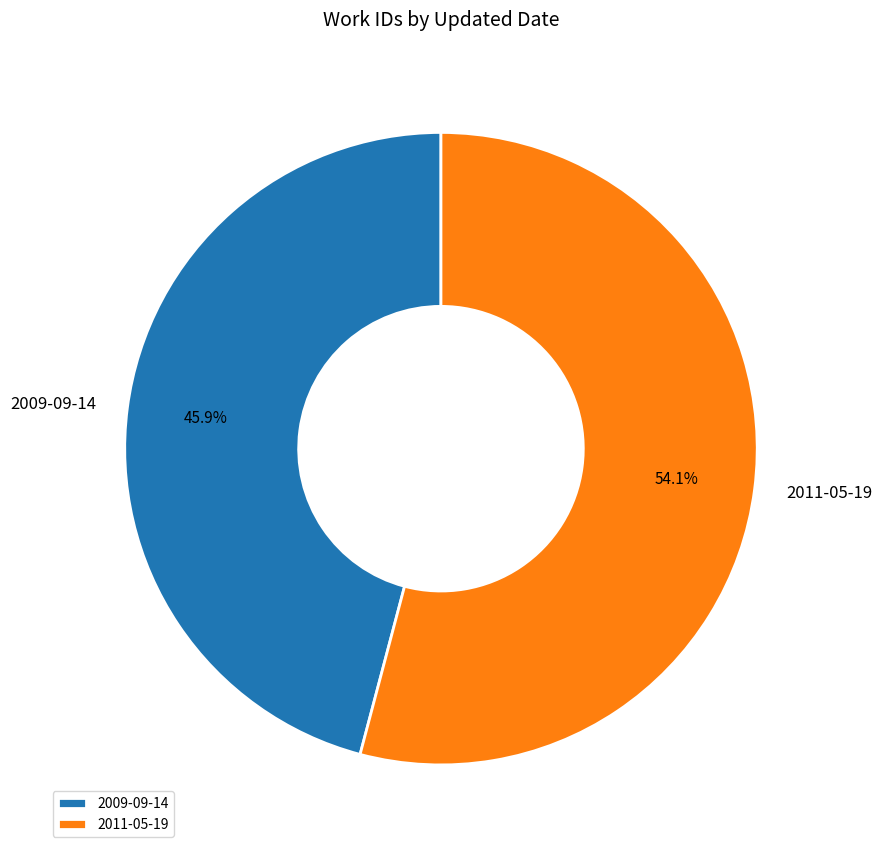

Approximately how many times larger is the value at 2011-05-19 compared to 2009-09-14?

1.2